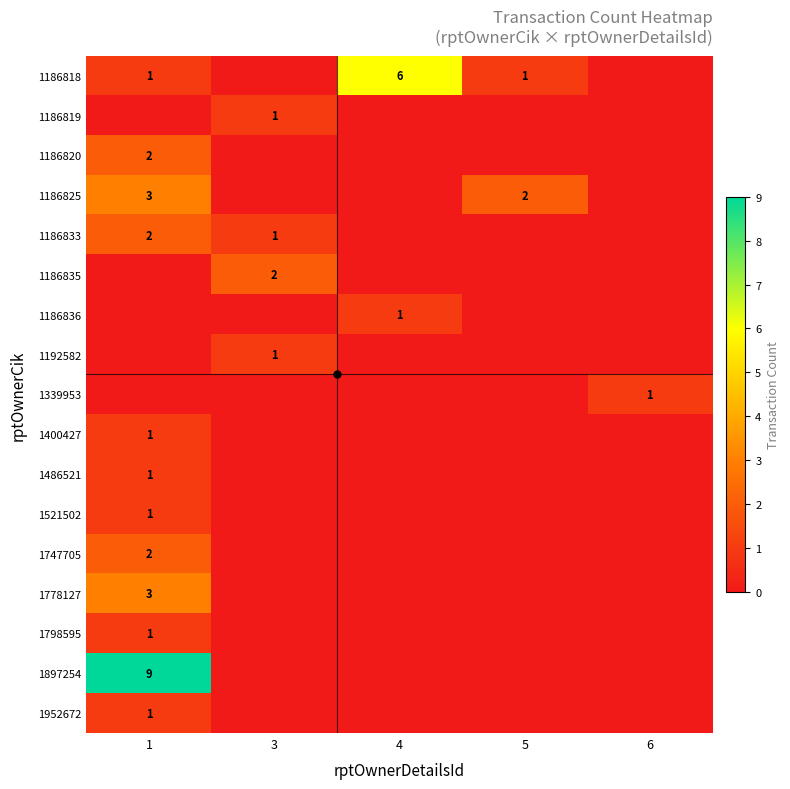

How many data points does each series have?

5